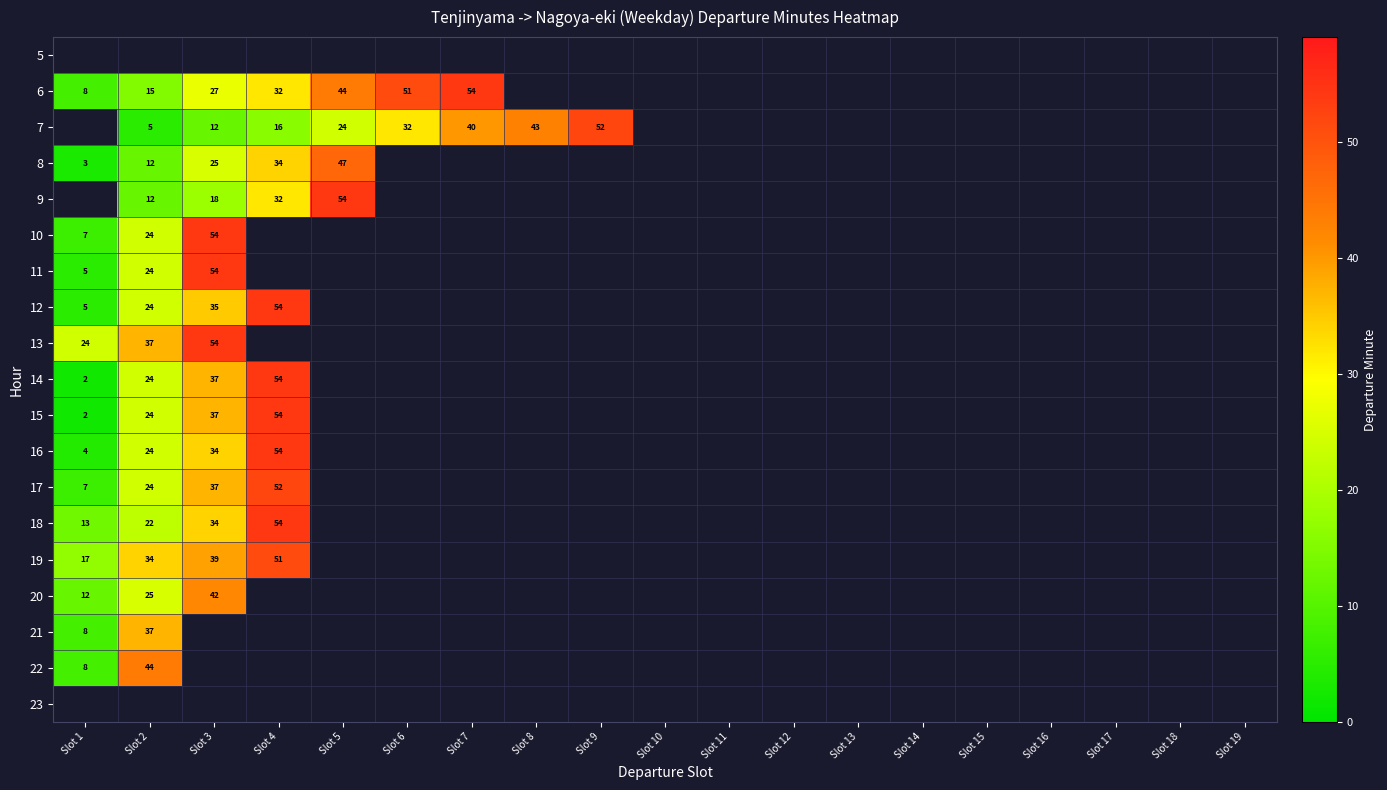

Is it true that 22 equals 8 at Slot 1?

True